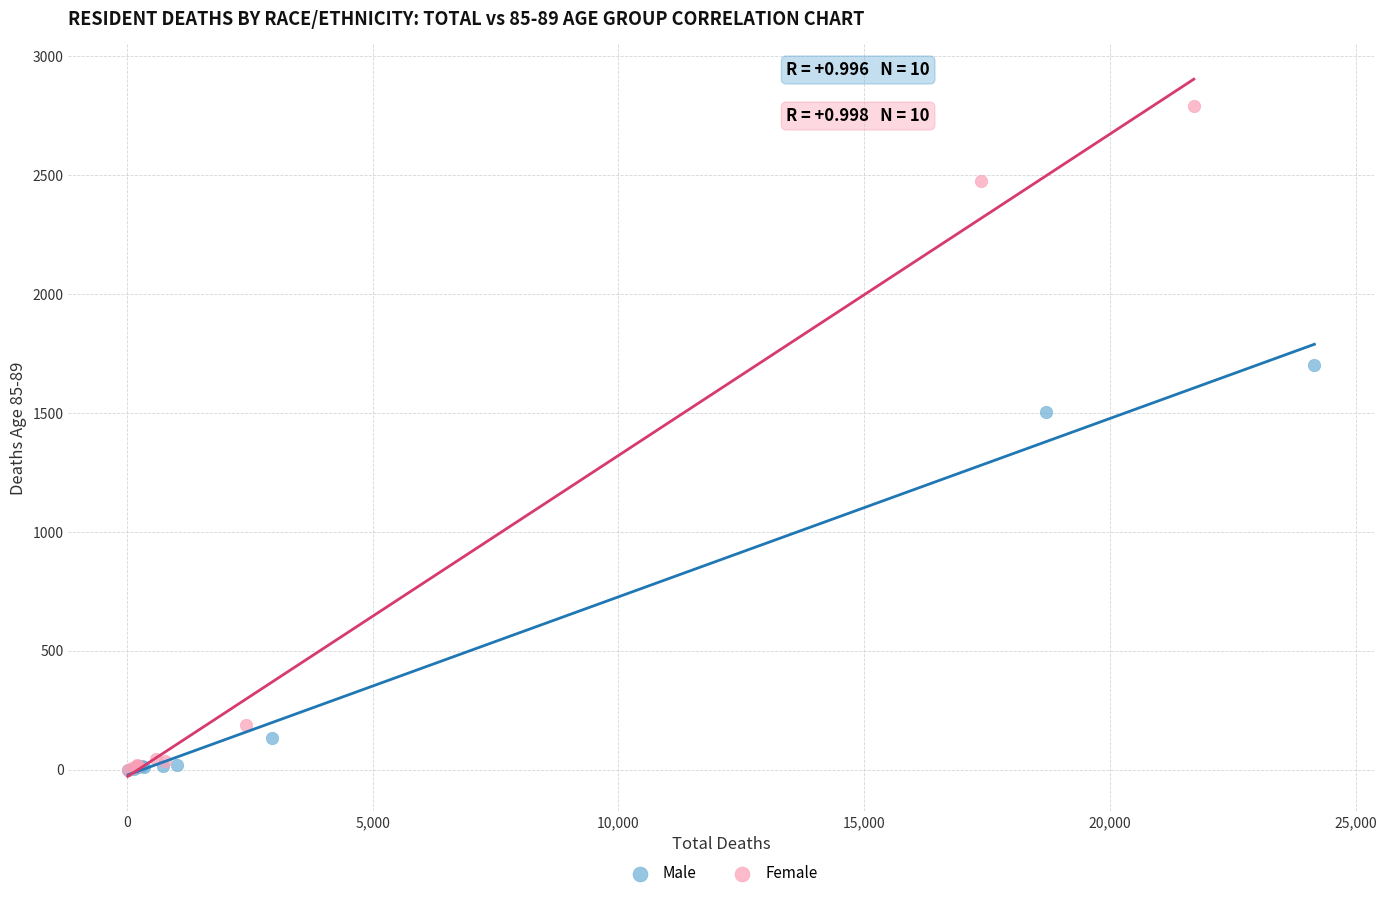

Which series contains the highest Y value?

Female